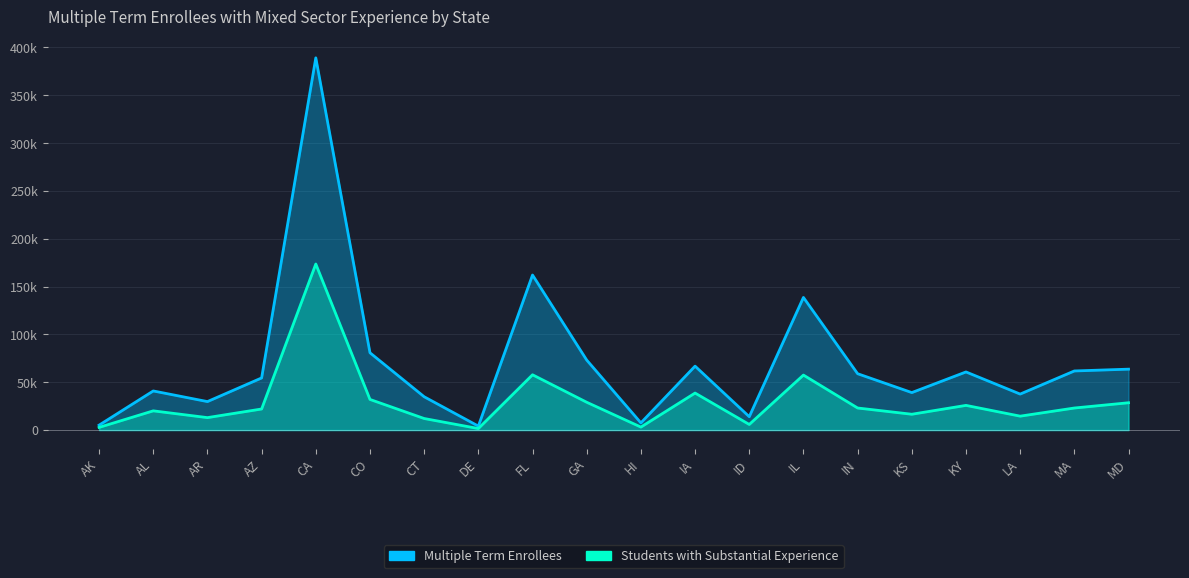

True or false: Students with Substantial Experience and Multiple Term Enrollees intersect in this chart.

False